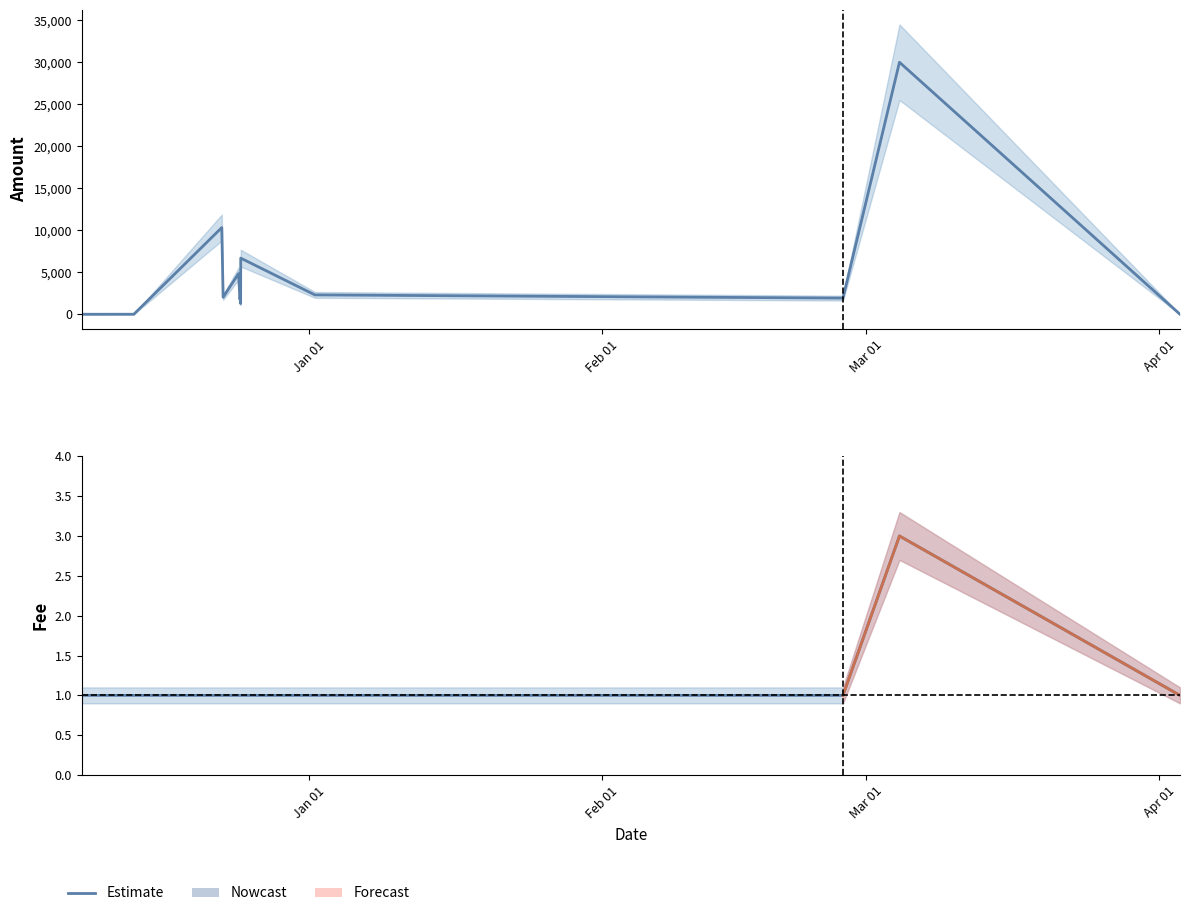

Which has a higher value, 2017-03-04 12:33:36 or 2016-12-24 17:44:41?

2017-03-04 12:33:36